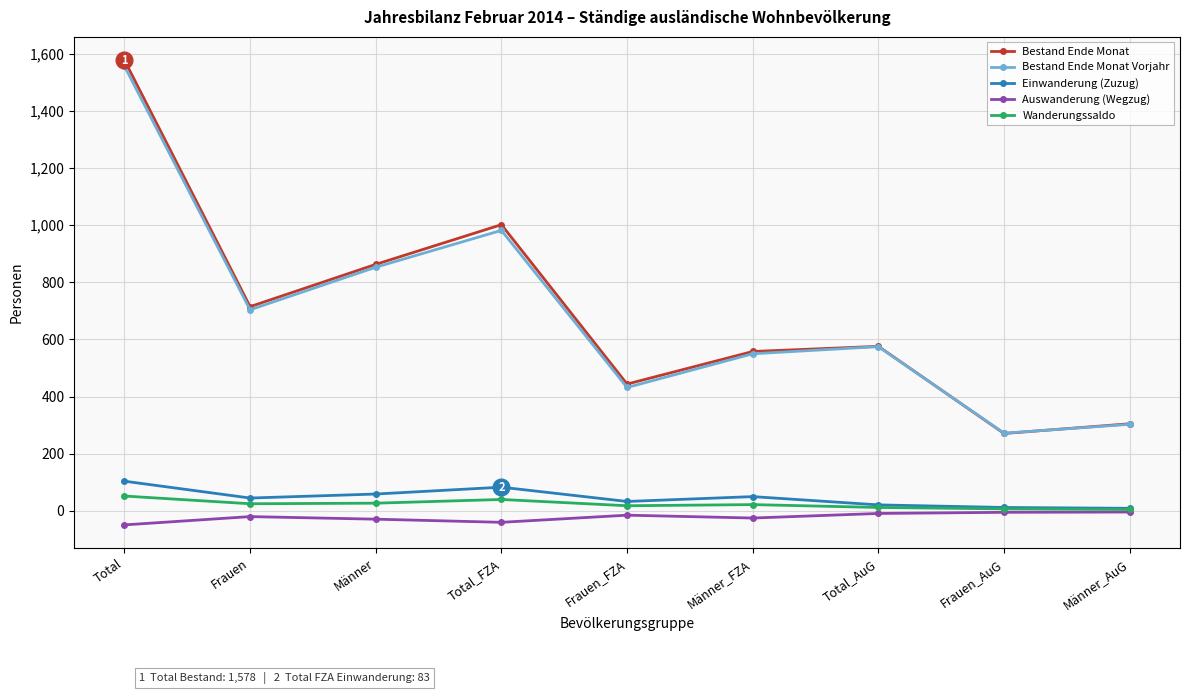

What are all the series names shown in the legend?

Bestand Ende Monat, Bestand Ende Monat Vorjahr, Einwanderung (Zuzug), Auswanderung (Wegzug), Wanderungssaldo